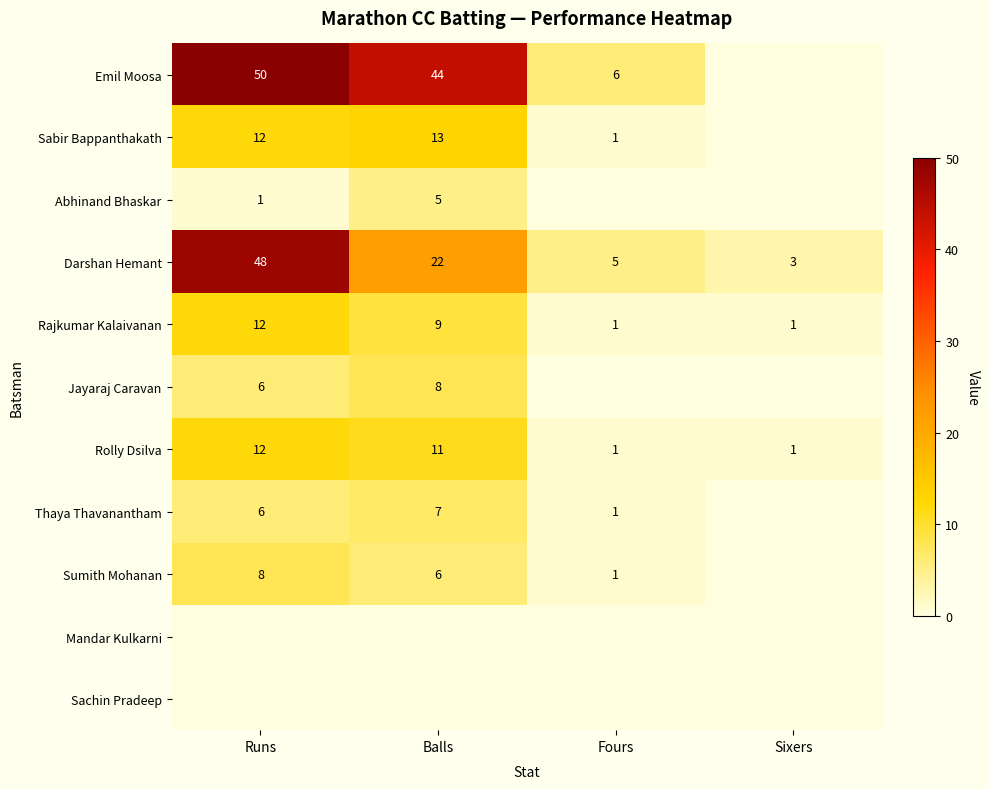

True or false: Sumith Mohanan has a value of 1 at Fours.

True